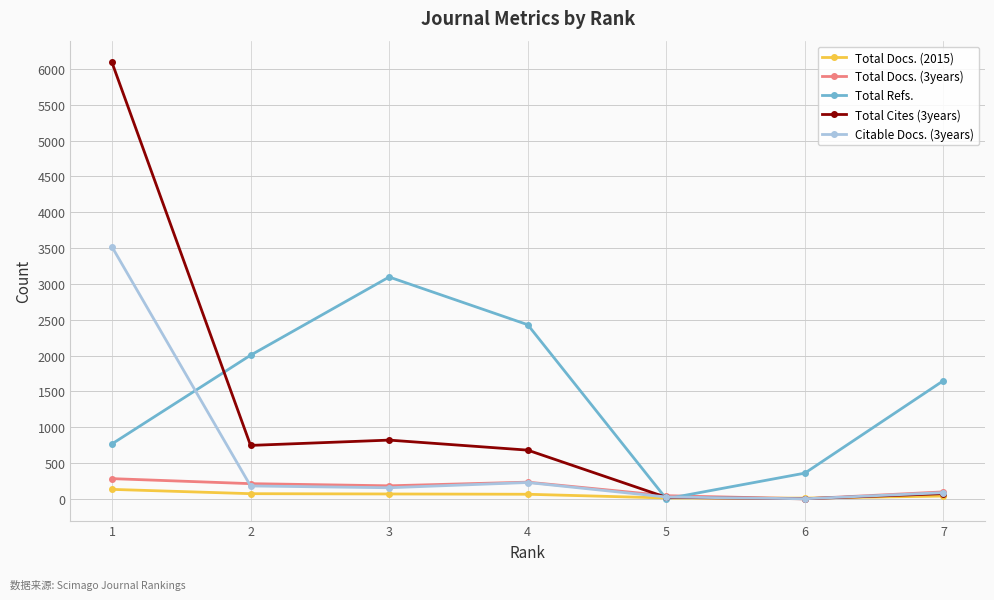

What is the spread (max minus min) of values at 6?

358